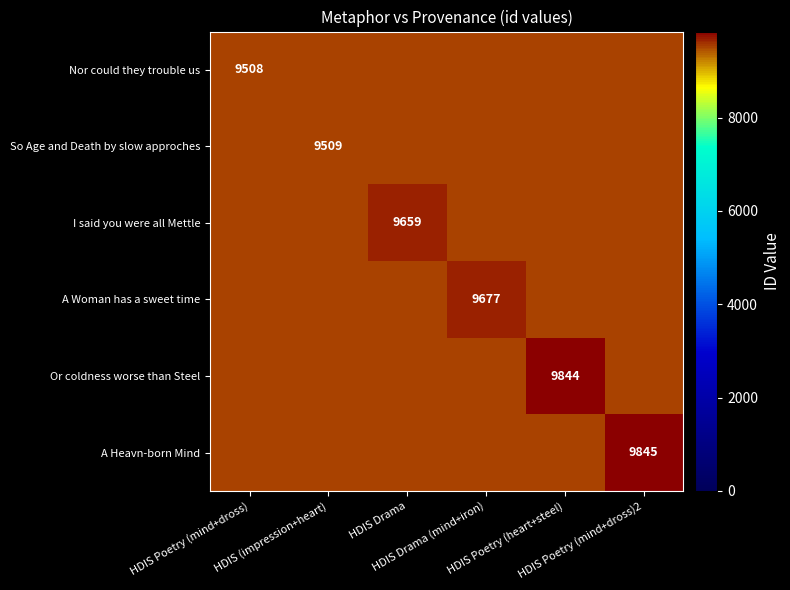

What is the maximum value for Or coldness worse than Steel?

9844